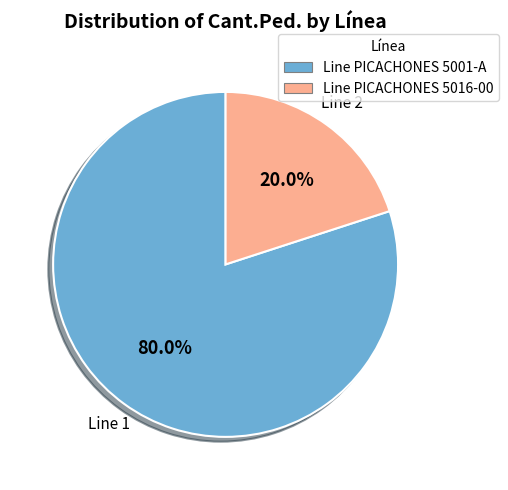

Which slice is the largest?

Line 1